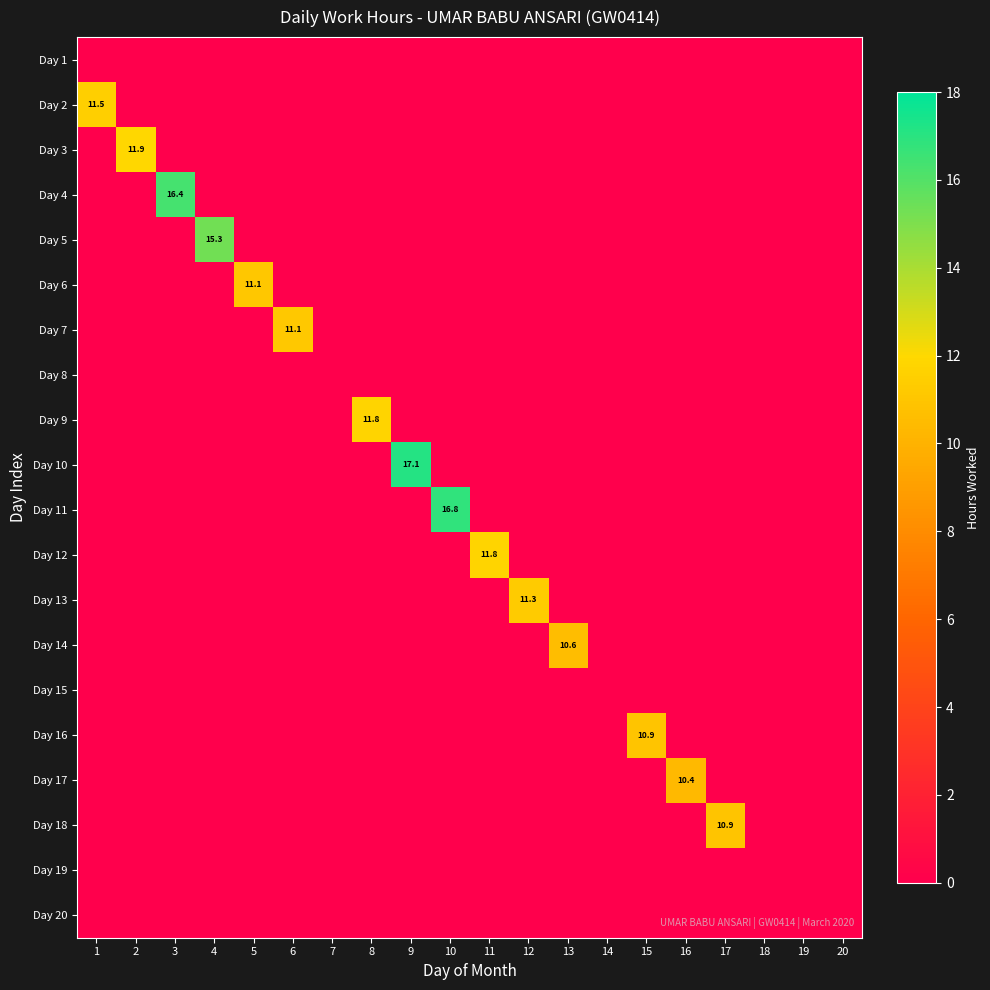

Where is Day 8 nearest to the value 0?

1